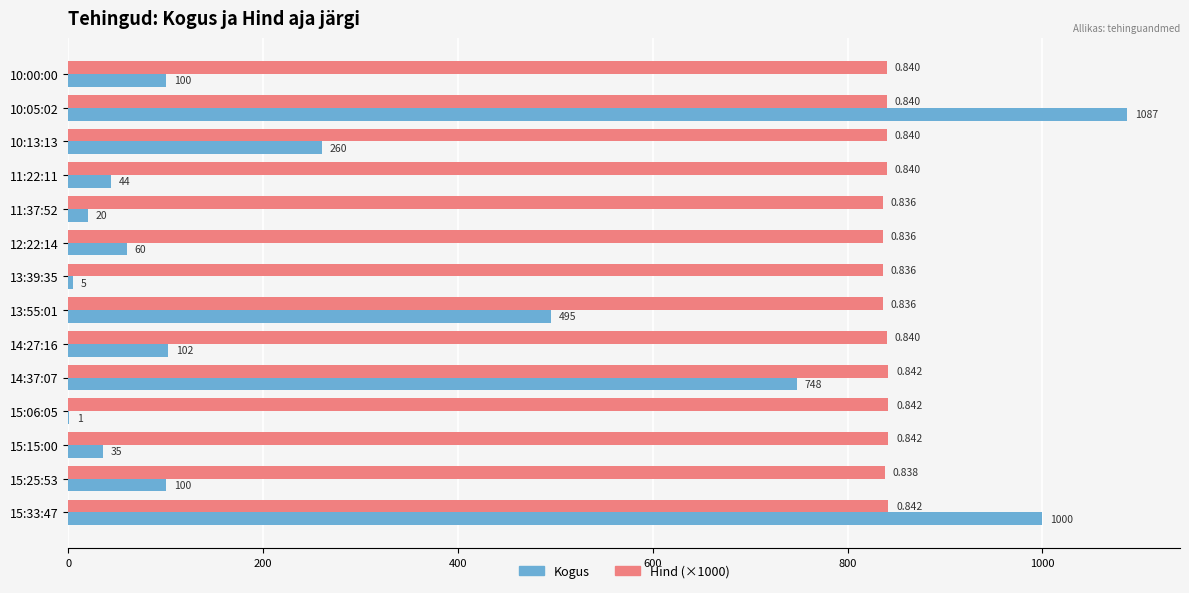

Is the value of Kogus at 13:39:35 greater than the value of Hind (×1000) at 15:33:47?

No